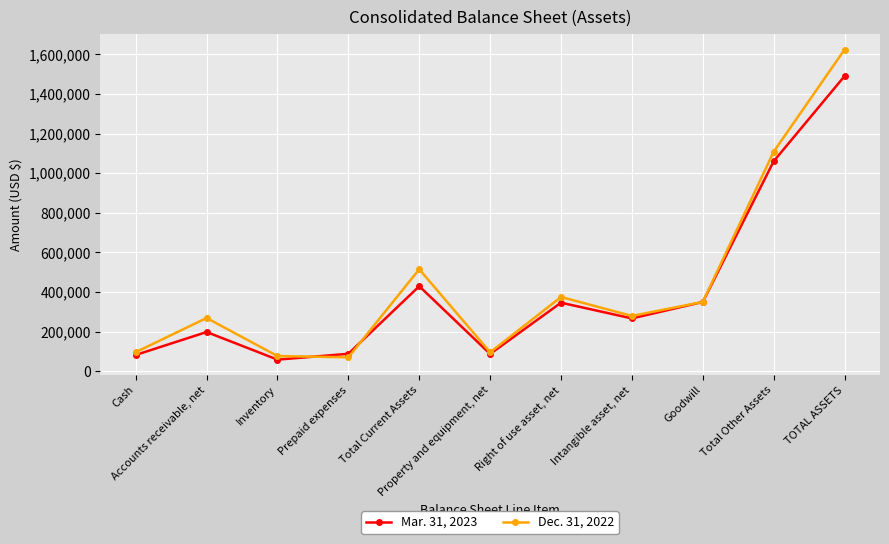

How many lines are shown in the chart?

2